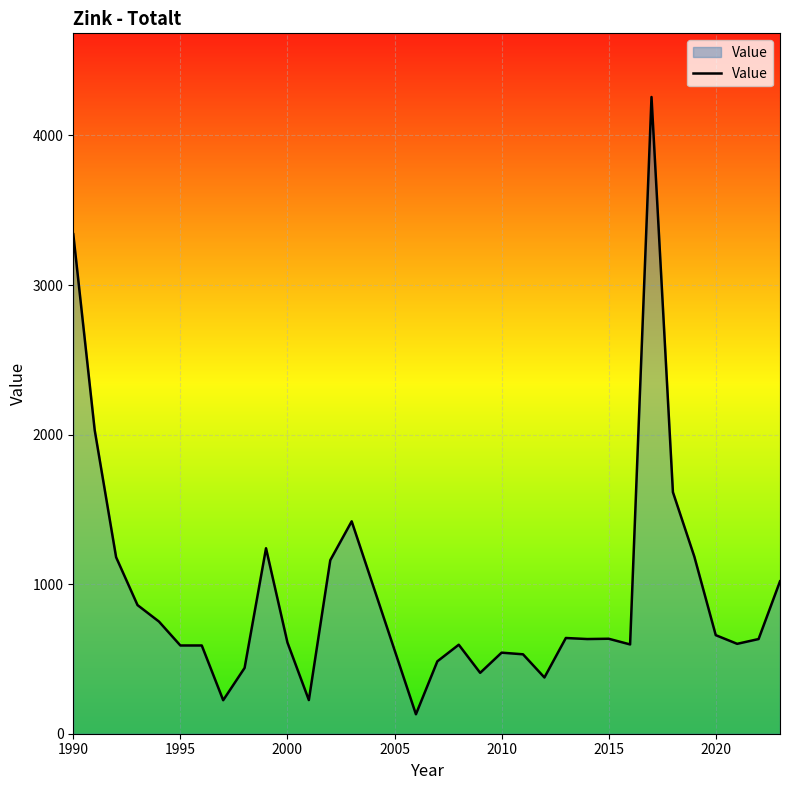

How many categories are shown in the chart?

32